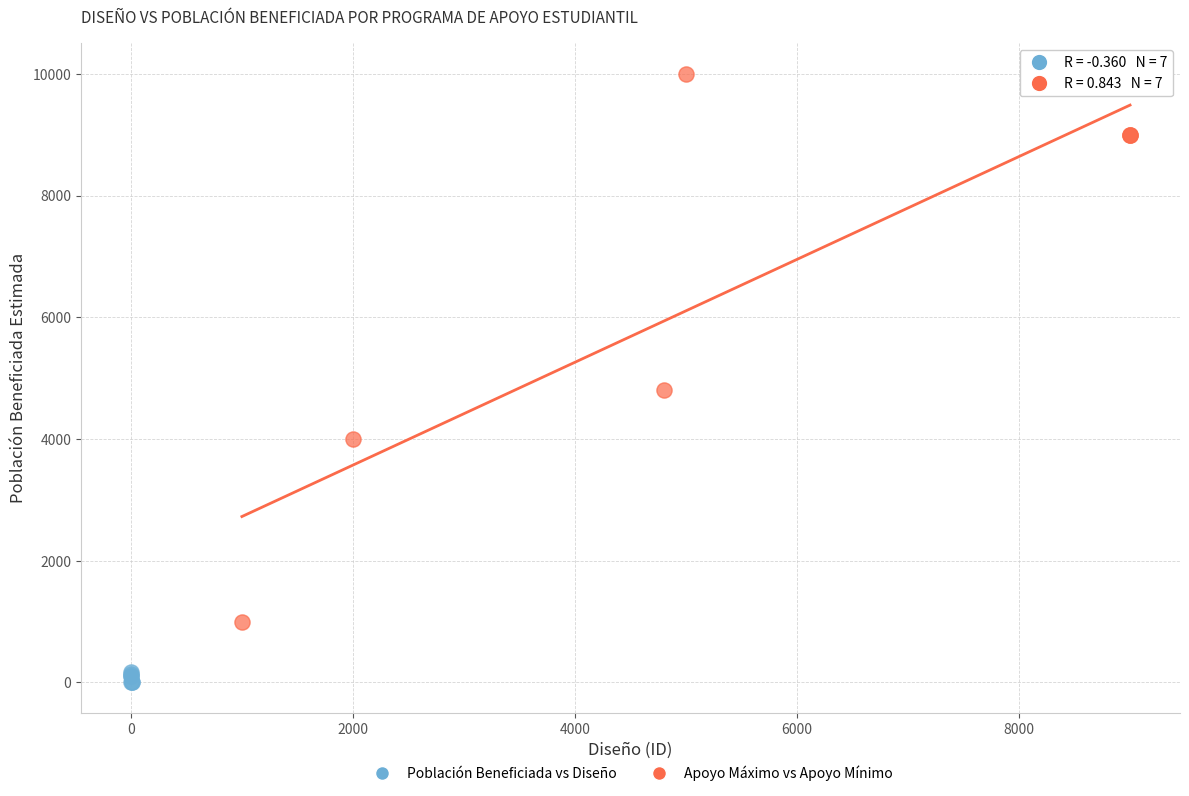

Which series contains the highest Y value?

Apoyo Máximo vs Apoyo Mínimo